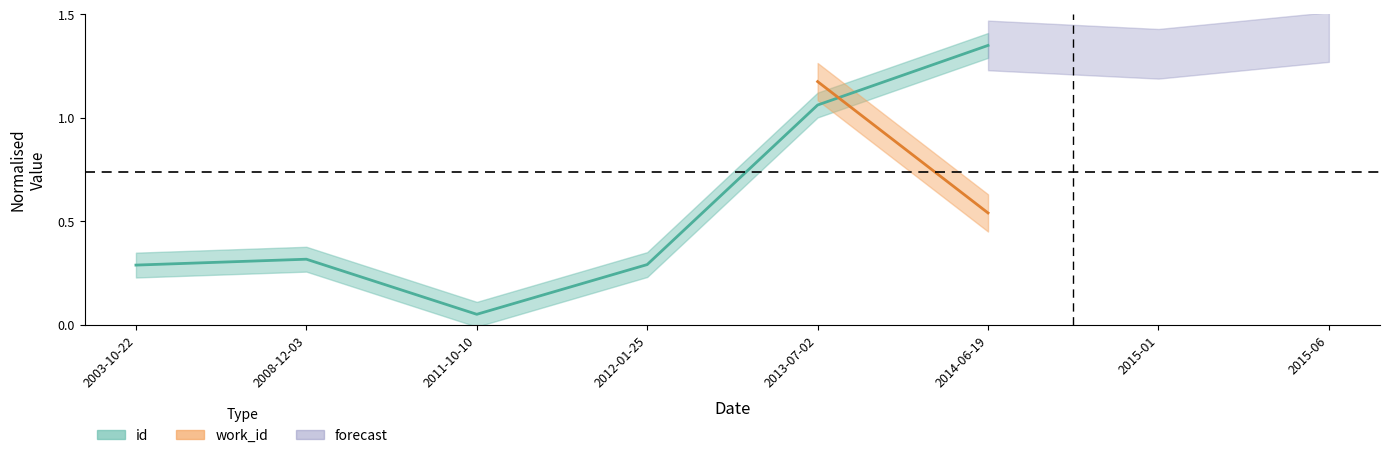

Between 2008-12-03 and 2014-06-19, which is larger?

2014-06-19